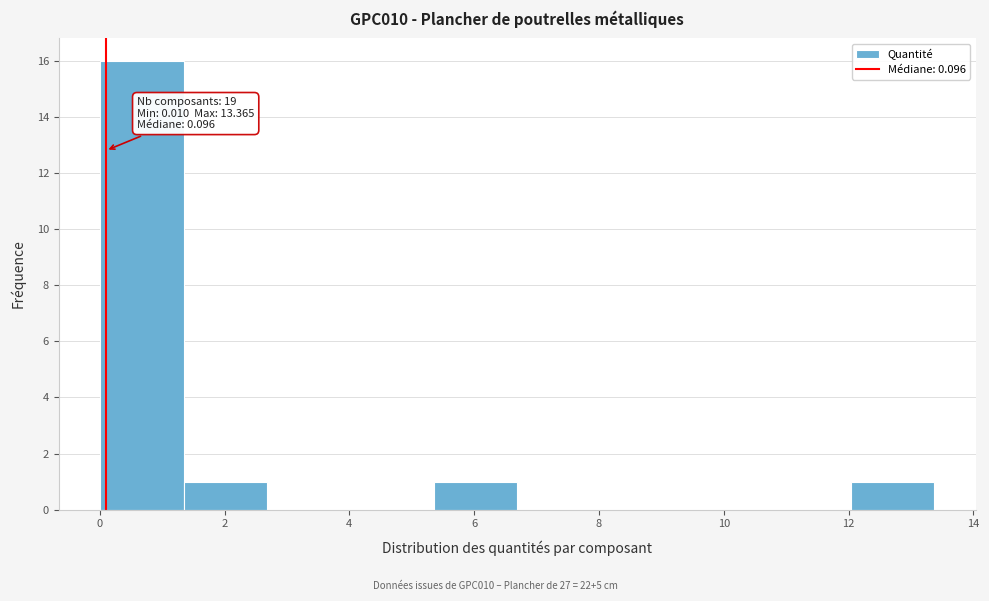

Over which range of the x-axis is the bar tallest?

0.0 to 1.4